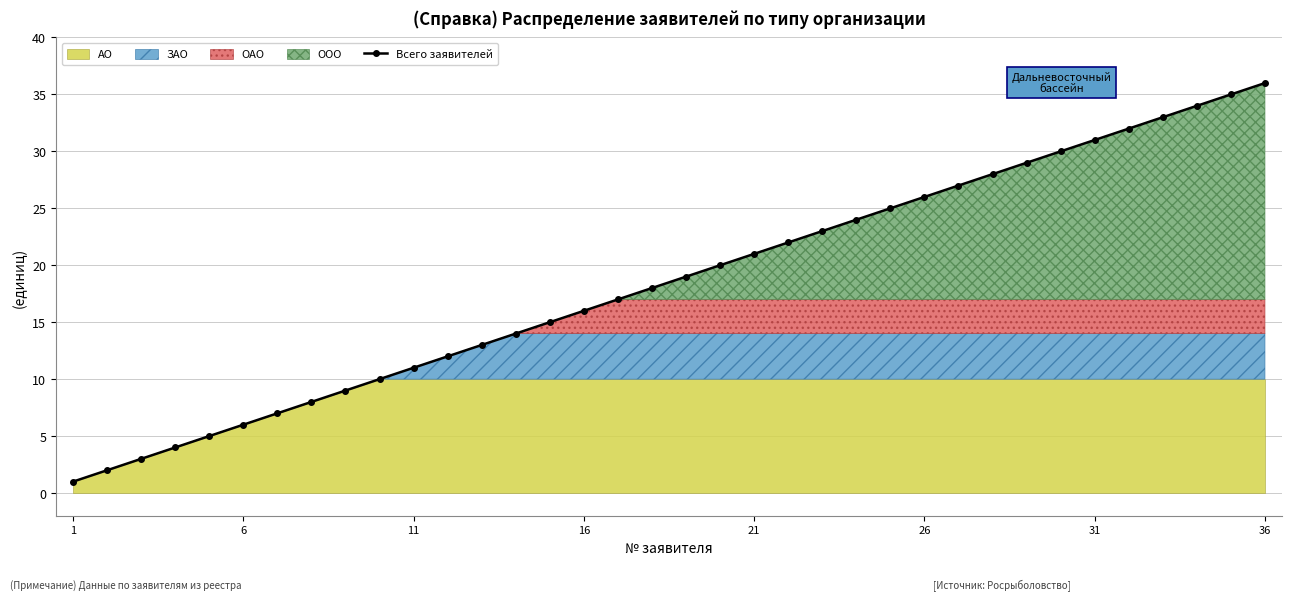

Which category has the lowest value across all series?

1